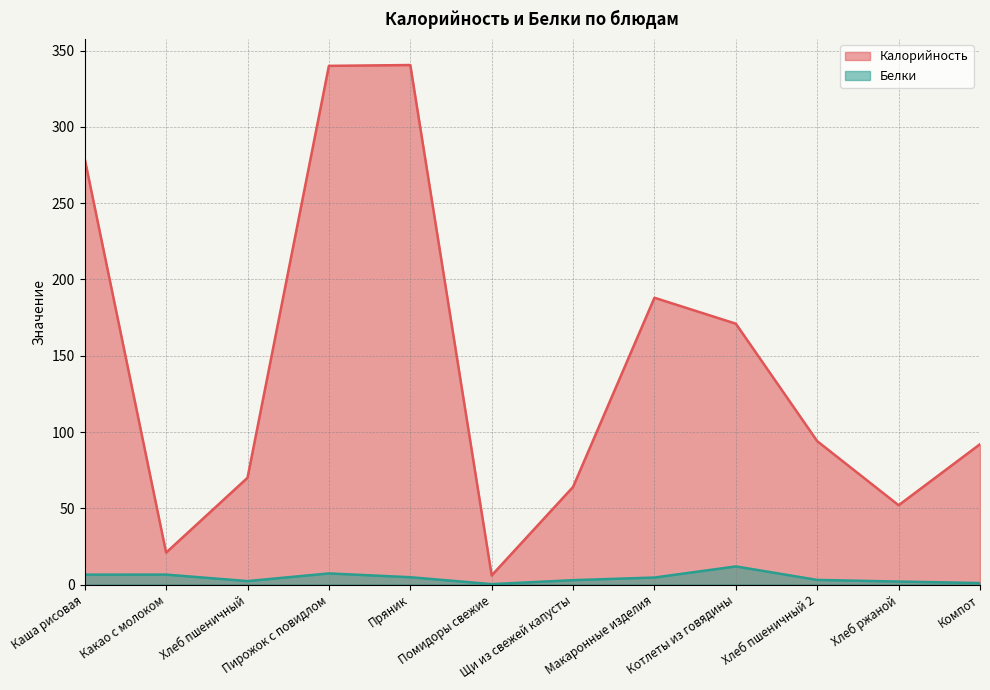

Reading left to right, list all the values displayed in this chart.

Калорийность: Каша рисовая=279.0	Какао с молоком=20.9	Хлеб пшеничный=70.0	Пирожок с повидлом=340.0	Пряник=340.6	Помидоры свежие=6.0	Щи из свежей капусты=64.0	Макаронные изделия=188.0	Котлеты из говядины=171.0	Хлеб пшеничный 2=94.0	Хлеб ржаной=52.0	Компот=92.0
Белки: Каша рисовая=6.5	Какао с молоком=6.5	Хлеб пшеничный=2.3	Пирожок с повидлом=7.3	Пряник=4.8	Помидоры свежие=0.3	Щи из свежей капусты=2.9	Макаронные изделия=4.6	Котлеты из говядины=11.9	Хлеб пшеничный 2=3.0	Хлеб ржаной=2.0	Компот=1.0